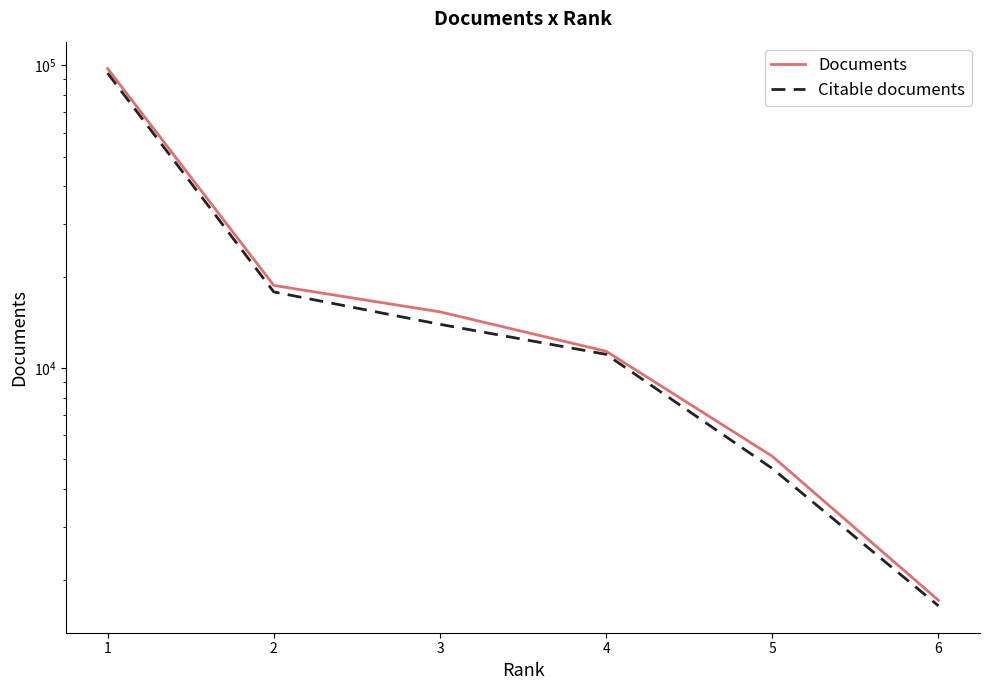

List the series in order of their peak value, lowest first.

Citable documents, Documents